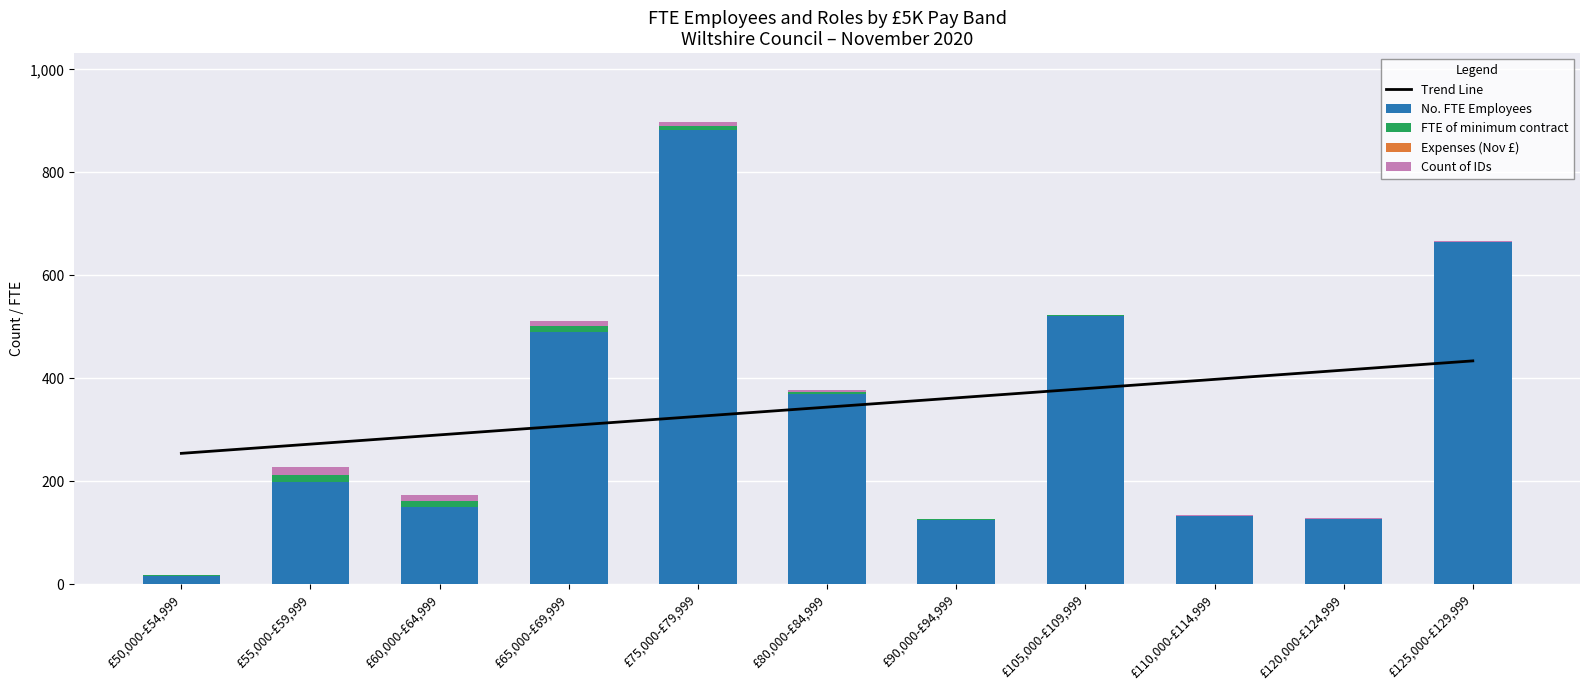

Reading left to right, extract all data points from this chart.

Trend Line: £50,000-£54,999=254.1	£55,000-£59,999=272.1	£60,000-£64,999=290.1	£65,000-£69,999=308.0	£75,000-£79,999=326.0	£80,000-£84,999=343.9	£90,000-£94,999=361.9	£105,000-£109,999=379.9	£110,000-£114,999=397.8	£120,000-£124,999=415.8	£125,000-£129,999=433.8
No. FTE Employees: £50,000-£54,999=16.2	£55,000-£59,999=197.7	£60,000-£64,999=150.2	£65,000-£69,999=490.8	£75,000-£79,999=883.0	£80,000-£84,999=368.6	£90,000-£94,999=125.3	£105,000-£109,999=521.4	£110,000-£114,999=131.9	£120,000-£124,999=126.3	£125,000-£129,999=664.0
FTE of minimum contract: £50,000-£54,999=1.0	£55,000-£59,999=15.0	£60,000-£64,999=12.0	£65,000-£69,999=10.0	£75,000-£79,999=7.0	£80,000-£84,999=4.0	£90,000-£94,999=1.0	£105,000-£109,999=1.0	£110,000-£114,999=1.0	£120,000-£124,999=1.0	£125,000-£129,999=1.0
Expenses (Nov £): £50,000-£54,999=0.0	£55,000-£59,999=0.0	£60,000-£64,999=0.0	£65,000-£69,999=0.0	£75,000-£79,999=0.0	£80,000-£84,999=0.0	£90,000-£94,999=0.0	£105,000-£109,999=0.0	£110,000-£114,999=0.0	£120,000-£124,999=0.0	£125,000-£129,999=0.0
Count of IDs: £50,000-£54,999=1.0	£55,000-£59,999=15.0	£60,000-£64,999=12.0	£65,000-£69,999=10.0	£75,000-£79,999=7.0	£80,000-£84,999=4.0	£90,000-£94,999=1.0	£105,000-£109,999=1.0	£110,000-£114,999=1.0	£120,000-£124,999=1.0	£125,000-£129,999=1.0